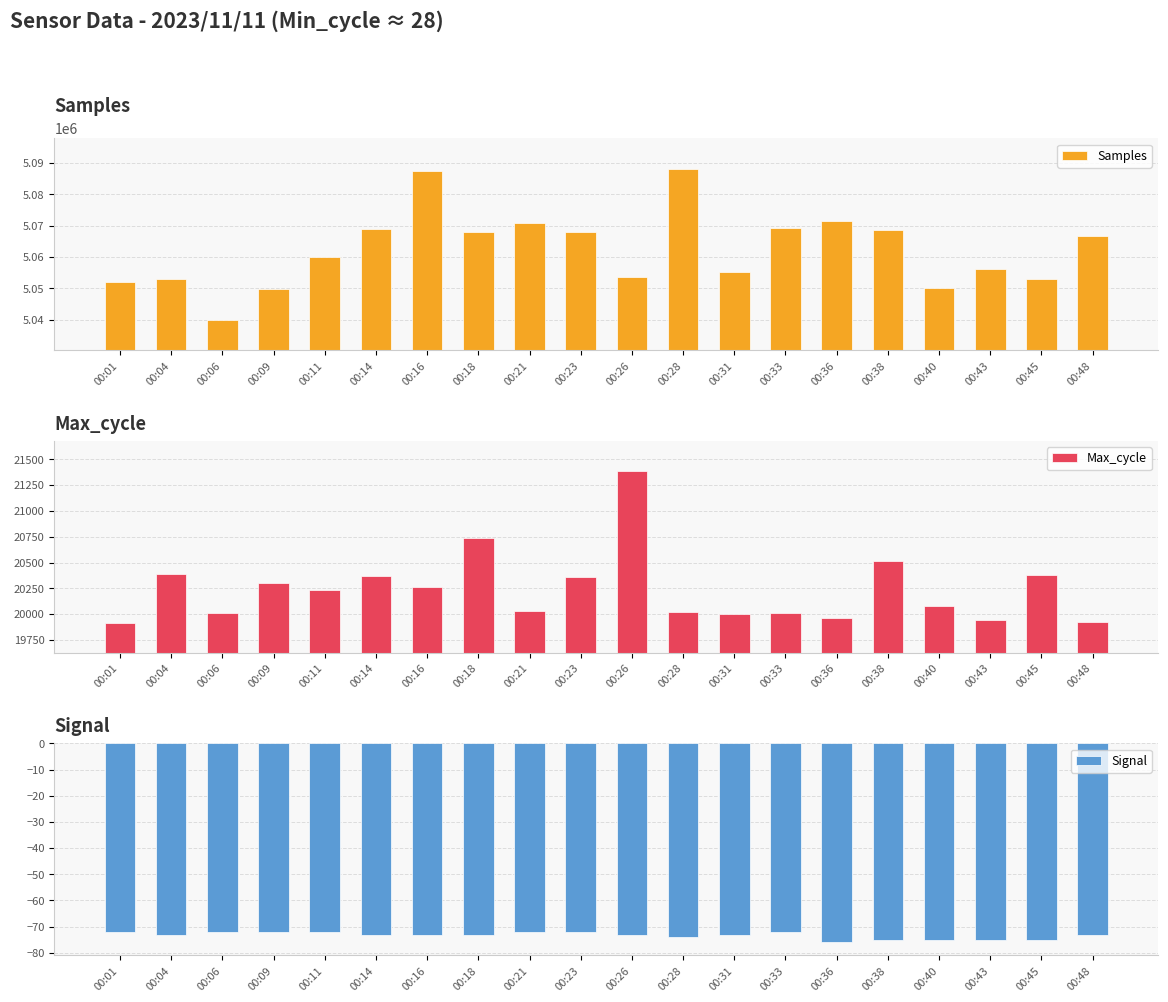

What is the spread (max minus min) of values at 00:04?

5053220